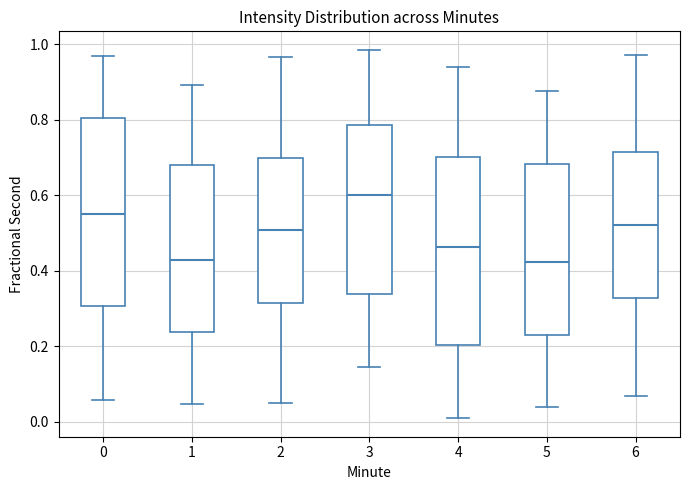

Where is the lower edge of the box at x = 0 on the y-axis? The values are not printed on the chart, so give them approximately, as read against the axis.

0.30